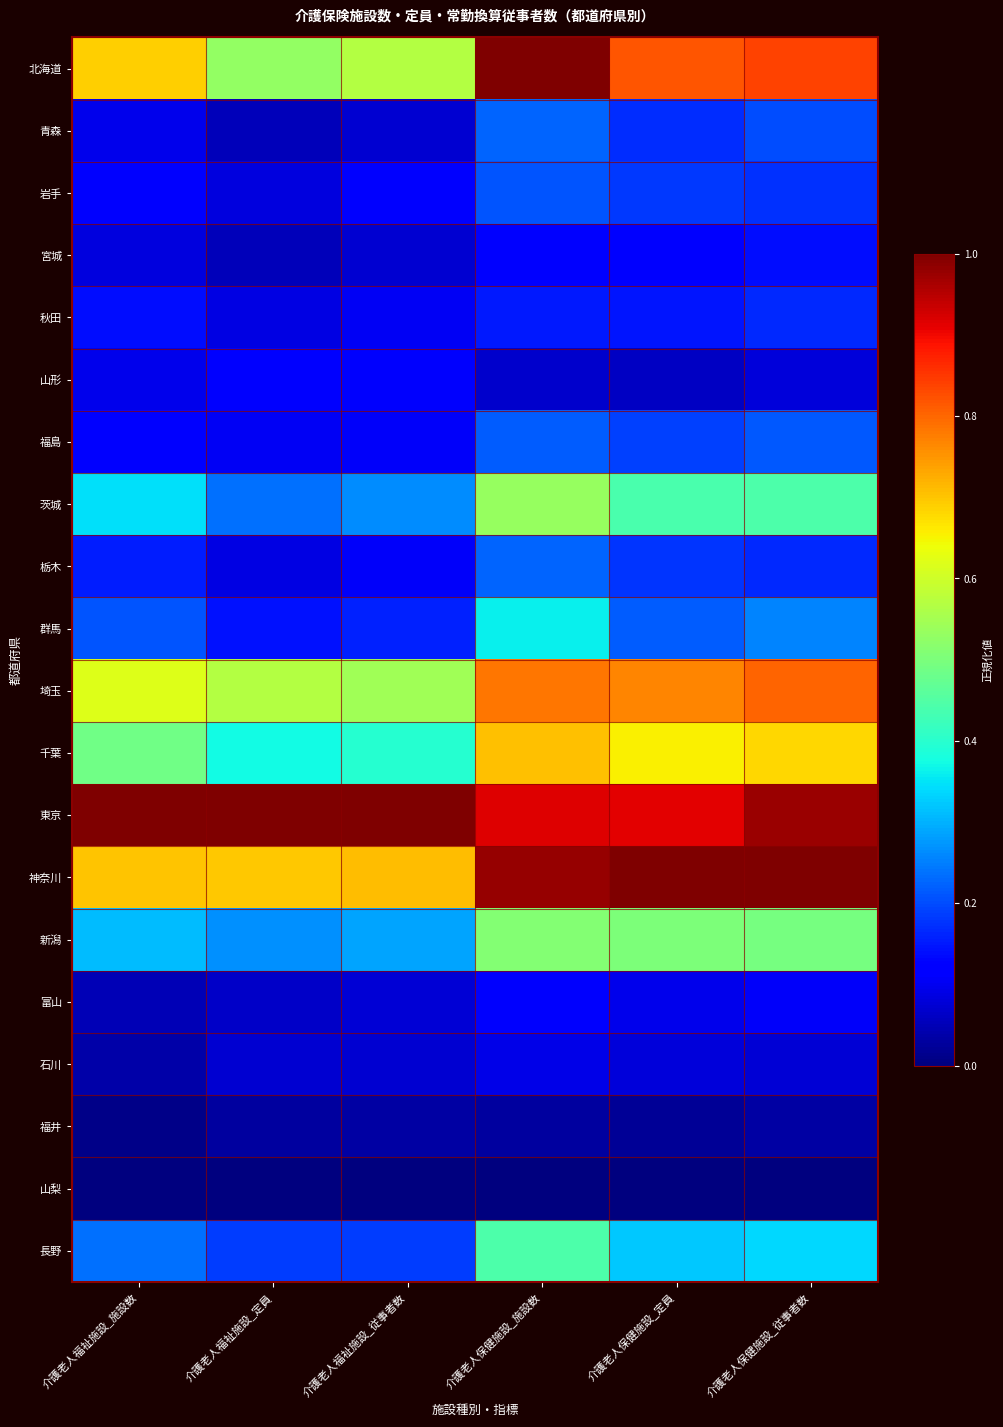

Reading left to right, list all the values displayed in this chart.

北海道: 介護老人福祉施設_施設数=0.7	介護老人福祉施設_定員=0.5	介護老人福祉施設_従事者数=0.6	介護老人保健施設_施設数=1.0	介護老人保健施設_定員=0.8	介護老人保健施設_従事者数=0.8
青森: 介護老人福祉施設_施設数=0.1	介護老人福祉施設_定員=0.1	介護老人福祉施設_従事者数=0.1	介護老人保健施設_施設数=0.2	介護老人保健施設_定員=0.2	介護老人保健施設_従事者数=0.2
岩手: 介護老人福祉施設_施設数=0.1	介護老人福祉施設_定員=0.1	介護老人福祉施設_従事者数=0.1	介護老人保健施設_施設数=0.2	介護老人保健施設_定員=0.2	介護老人保健施設_従事者数=0.2
宮城: 介護老人福祉施設_施設数=0.1	介護老人福祉施設_定員=0.1	介護老人福祉施設_従事者数=0.1	介護老人保健施設_施設数=0.1	介護老人保健施設_定員=0.1	介護老人保健施設_従事者数=0.1
秋田: 介護老人福祉施設_施設数=0.1	介護老人福祉施設_定員=0.1	介護老人福祉施設_従事者数=0.1	介護老人保健施設_施設数=0.2	介護老人保健施設_定員=0.1	介護老人保健施設_従事者数=0.2
山形: 介護老人福祉施設_施設数=0.1	介護老人福祉施設_定員=0.1	介護老人福祉施設_従事者数=0.1	介護老人保健施設_施設数=0.1	介護老人保健施設_定員=0.1	介護老人保健施設_従事者数=0.1
福島: 介護老人福祉施設_施設数=0.1	介護老人福祉施設_定員=0.1	介護老人福祉施設_従事者数=0.1	介護老人保健施設_施設数=0.2	介護老人保健施設_定員=0.2	介護老人保健施設_従事者数=0.2
茨城: 介護老人福祉施設_施設数=0.3	介護老人福祉施設_定員=0.2	介護老人福祉施設_従事者数=0.3	介護老人保健施設_施設数=0.5	介護老人保健施設_定員=0.4	介護老人保健施設_従事者数=0.4
栃木: 介護老人福祉施設_施設数=0.2	介護老人福祉施設_定員=0.1	介護老人福祉施設_従事者数=0.1	介護老人保健施設_施設数=0.2	介護老人保健施設_定員=0.2	介護老人保健施設_従事者数=0.2
群馬: 介護老人福祉施設_施設数=0.2	介護老人福祉施設_定員=0.1	介護老人福祉施設_従事者数=0.2	介護老人保健施設_施設数=0.4	介護老人保健施設_定員=0.2	介護老人保健施設_従事者数=0.3
埼玉: 介護老人福祉施設_施設数=0.6	介護老人福祉施設_定員=0.6	介護老人福祉施設_従事者数=0.5	介護老人保健施設_施設数=0.8	介護老人保健施設_定員=0.8	介護老人保健施設_従事者数=0.8
千葉: 介護老人福祉施設_施設数=0.5	介護老人福祉施設_定員=0.4	介護老人福祉施設_従事者数=0.4	介護老人保健施設_施設数=0.7	介護老人保健施設_定員=0.7	介護老人保健施設_従事者数=0.7
東京: 介護老人福祉施設_施設数=1.0	介護老人福祉施設_定員=1.0	介護老人福祉施設_従事者数=1.0	介護老人保健施設_施設数=0.9	介護老人保健施設_定員=0.9	介護老人保健施設_従事者数=1.0
神奈川: 介護老人福祉施設_施設数=0.7	介護老人福祉施設_定員=0.7	介護老人福祉施設_従事者数=0.7	介護老人保健施設_施設数=1.0	介護老人保健施設_定員=1.0	介護老人保健施設_従事者数=1.0
新潟: 介護老人福祉施設_施設数=0.3	介護老人福祉施設_定員=0.3	介護老人福祉施設_従事者数=0.3	介護老人保健施設_施設数=0.5	介護老人保健施設_定員=0.5	介護老人保健施設_従事者数=0.5
富山: 介護老人福祉施設_施設数=0.0	介護老人福祉施設_定員=0.1	介護老人福祉施設_従事者数=0.1	介護老人保健施設_施設数=0.1	介護老人保健施設_定員=0.1	介護老人保健施設_従事者数=0.1
石川: 介護老人福祉施設_施設数=0.0	介護老人福祉施設_定員=0.1	介護老人福祉施設_従事者数=0.1	介護老人保健施設_施設数=0.1	介護老人保健施設_定員=0.1	介護老人保健施設_従事者数=0.1
福井: 介護老人福祉施設_施設数=0.0	介護老人福祉施設_定員=0.0	介護老人福祉施設_従事者数=0.0	介護老人保健施設_施設数=0.0	介護老人保健施設_定員=0.0	介護老人保健施設_従事者数=0.0
山梨: 介護老人福祉施設_施設数=0.0	介護老人福祉施設_定員=0.0	介護老人福祉施設_従事者数=0.0	介護老人保健施設_施設数=0.0	介護老人保健施設_定員=0.0	介護老人保健施設_従事者数=0.0
長野: 介護老人福祉施設_施設数=0.2	介護老人福祉施設_定員=0.2	介護老人福祉施設_従事者数=0.2	介護老人保健施設_施設数=0.4	介護老人保健施設_定員=0.3	介護老人保健施設_従事者数=0.3